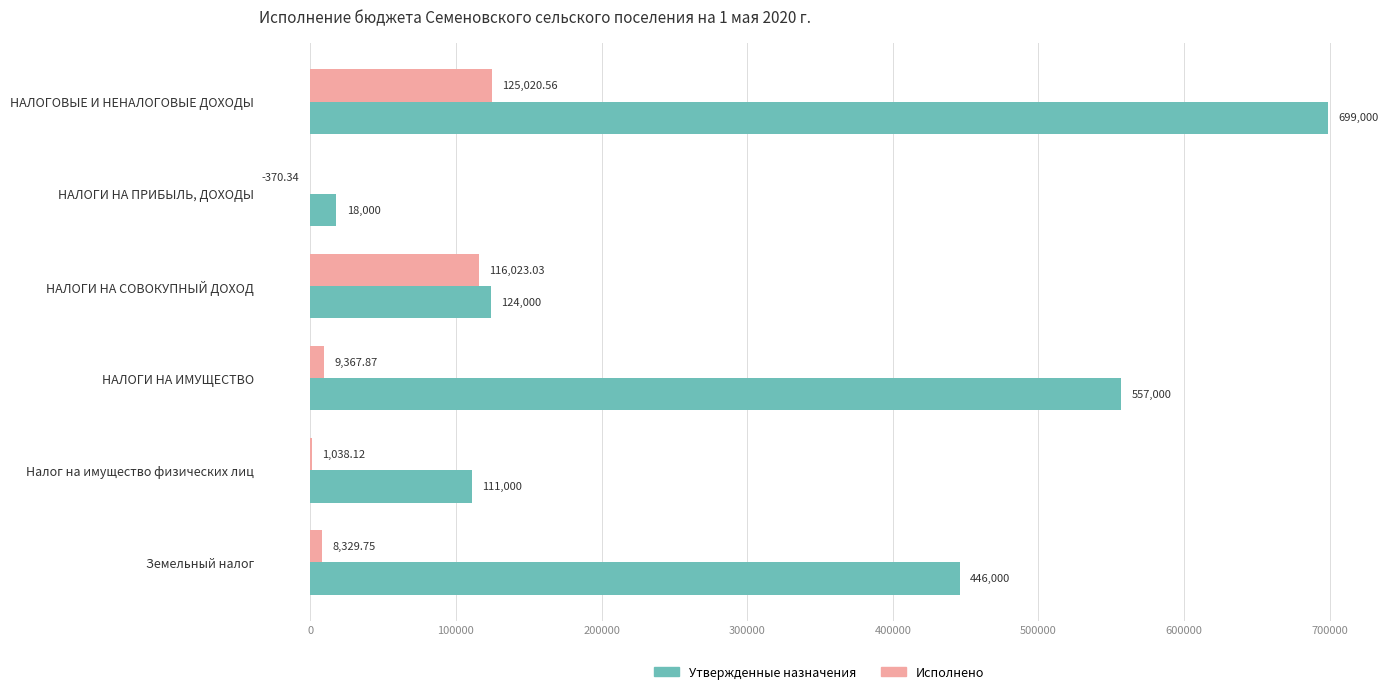

Between НАЛОГИ НА СОВОКУПНЫЙ ДОХОД and Земельный налог, which series saw the biggest shift?

Утвержденные назначения